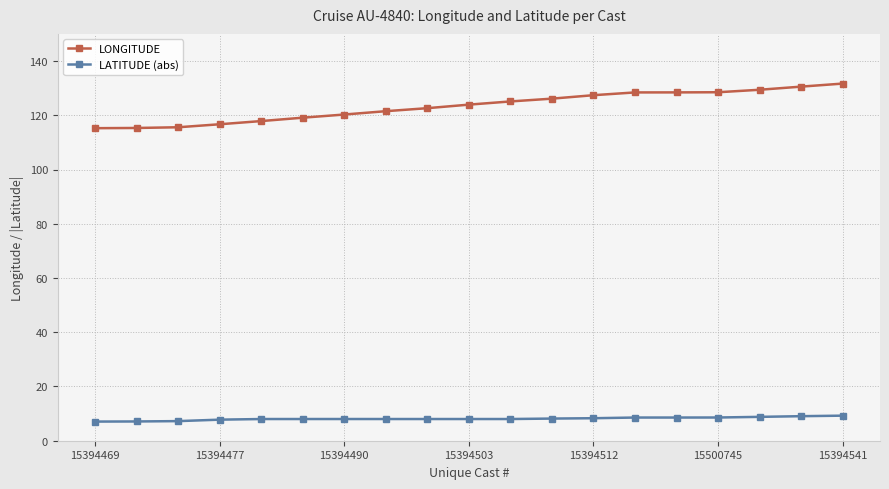

What is the sum of all LATITUDE (abs) values?

154.4